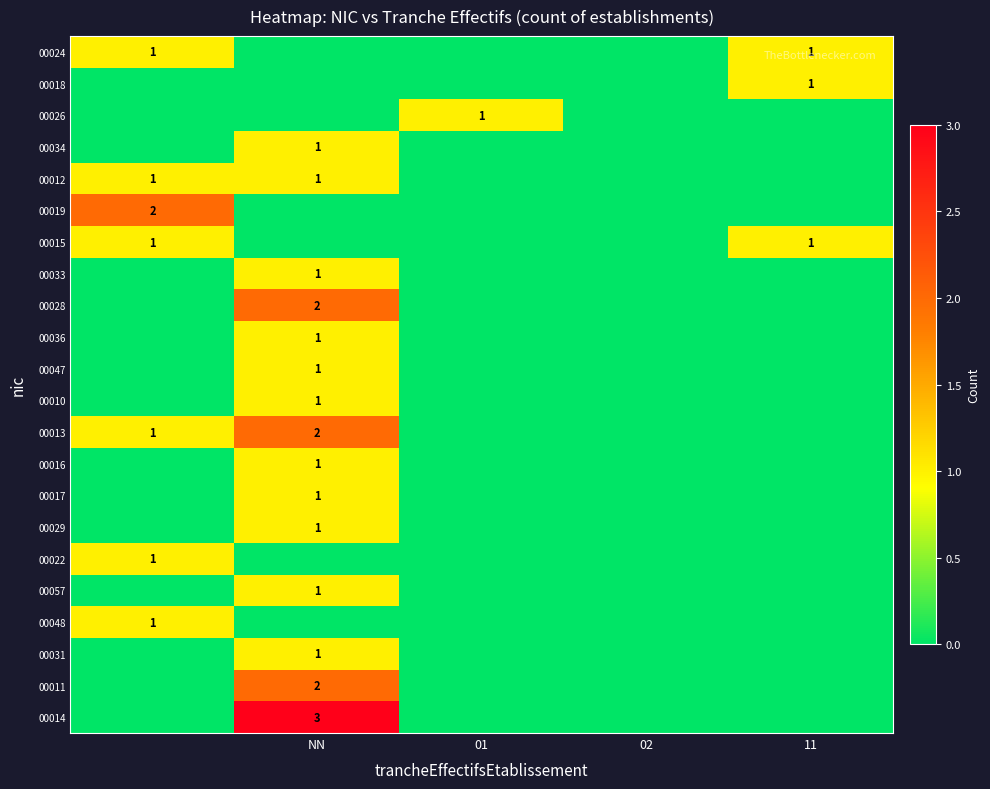

Is it true that 00047 equals 2 at NN?

False